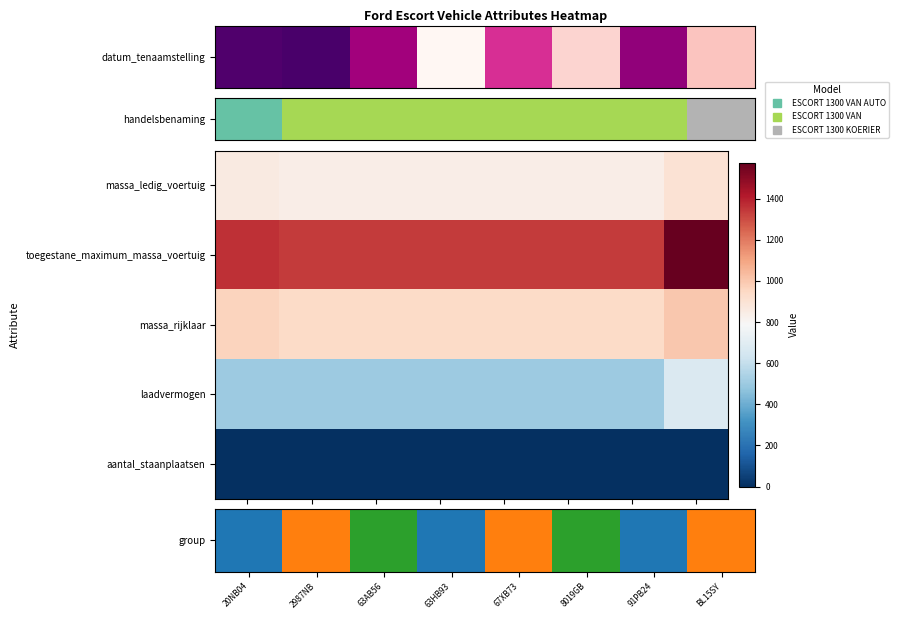

Rank the series at 63HB93 from highest to lowest value.

toegestane_maximum_massa_voertuig, massa_rijklaar, laadvermogen, group, aantal_staanplaatsen